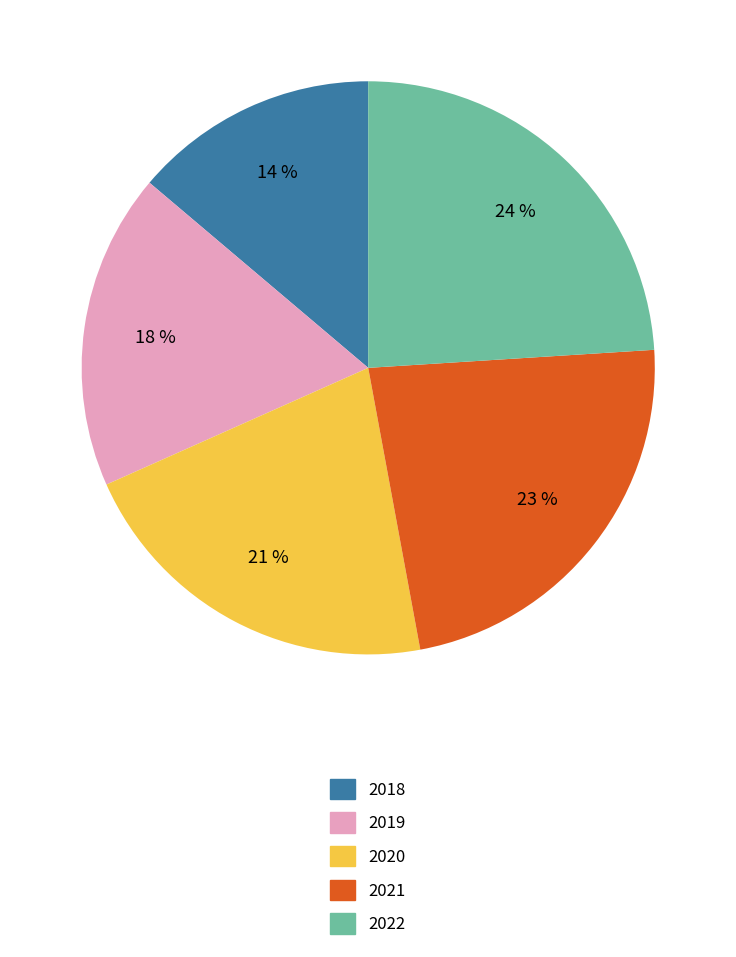

To the nearest percent, what percentage of the pie is 2020?

21%